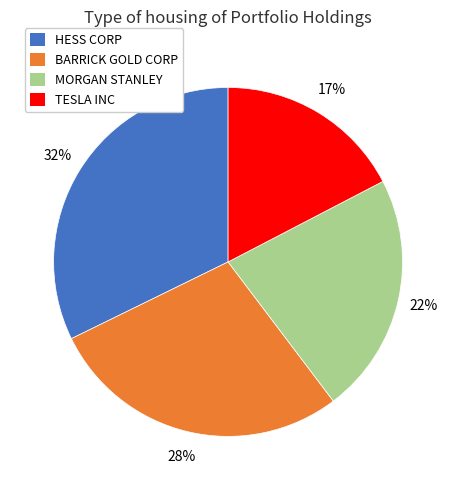

To the nearest percent, what is the difference between the MORGAN STANLEY and BARRICK GOLD CORP slice percentages?

6%